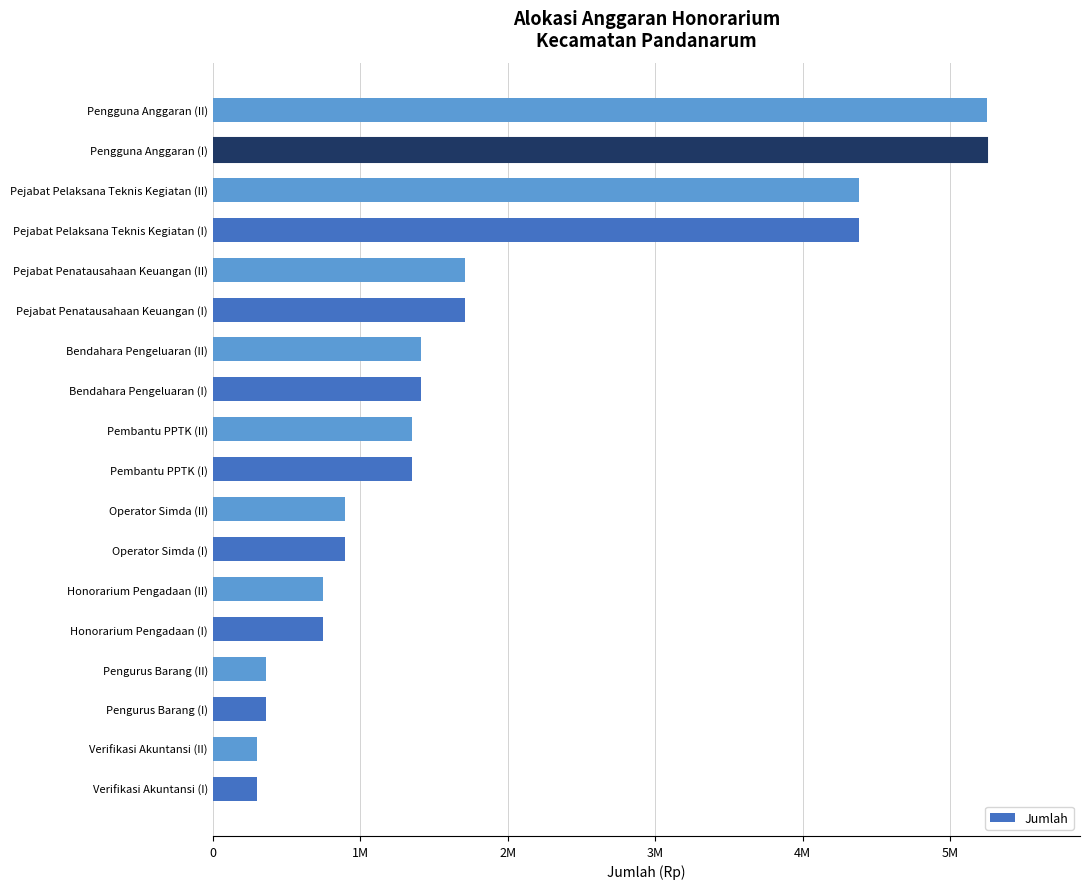

What is the maximum value shown in the chart?

5250000